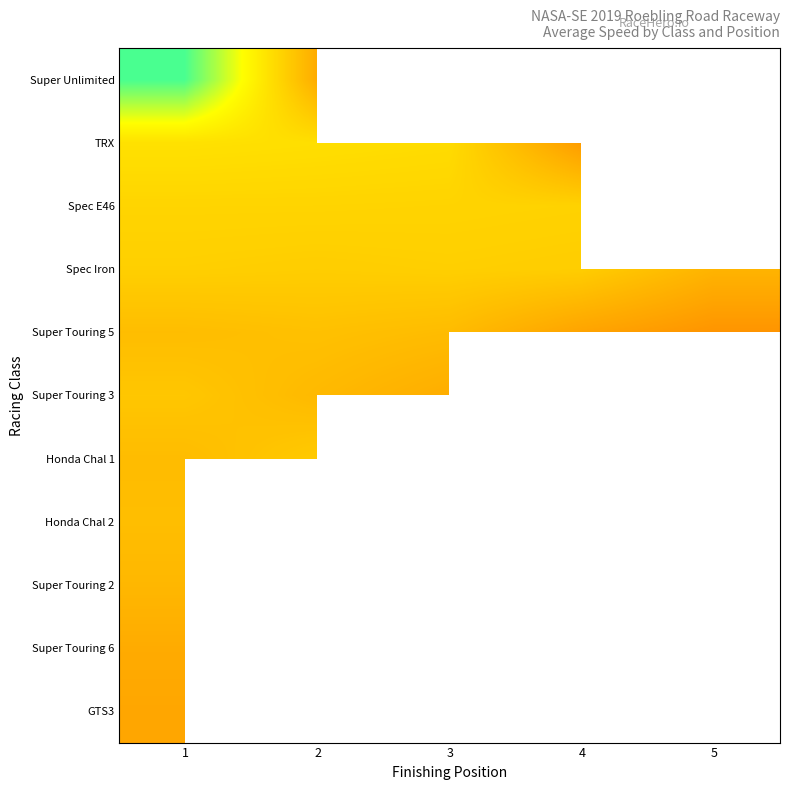

At which category is the sum across all series the highest?

1